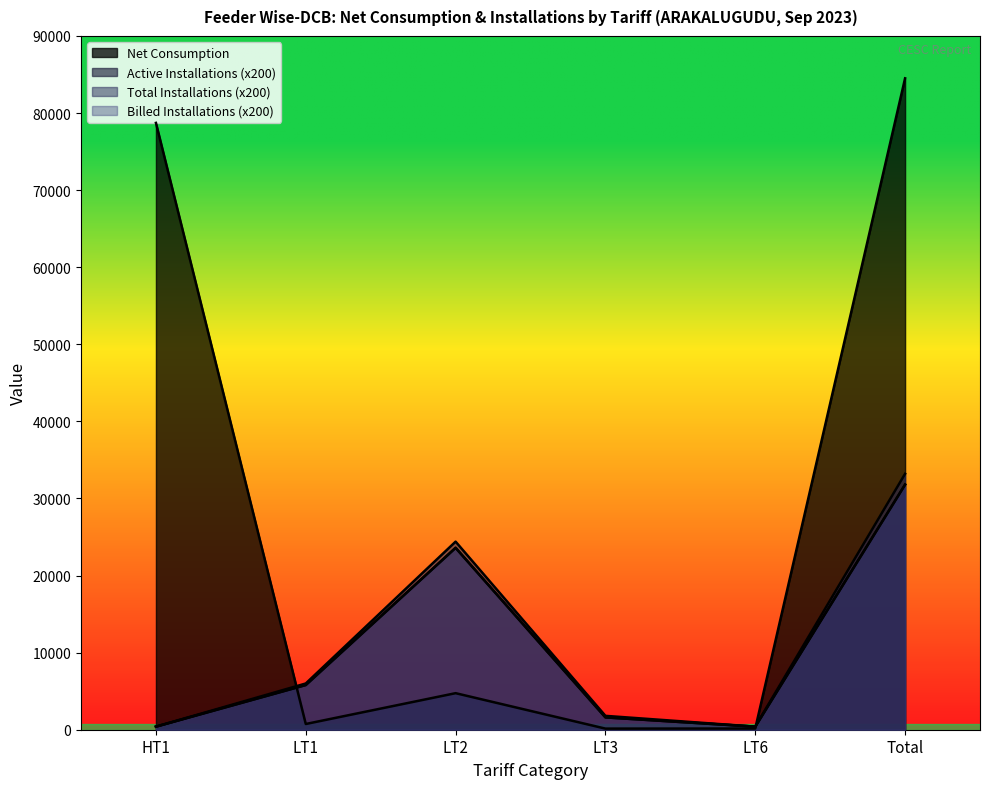

What is the label of the 6th point from the left?

Total